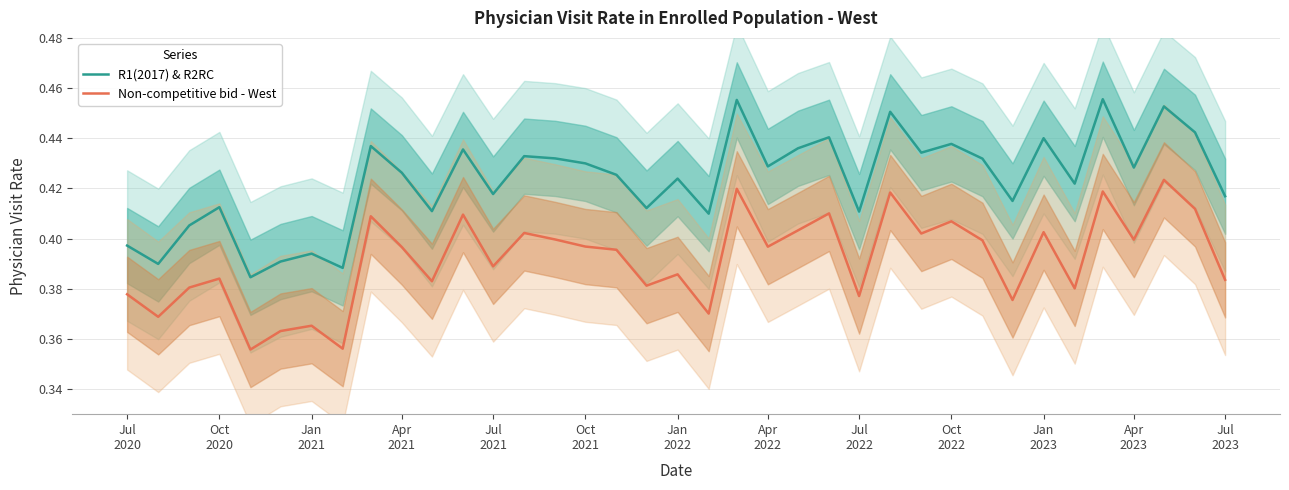

True or false: R1(2017) & R2RC and Non-competitive bid - West cross at least once.

False